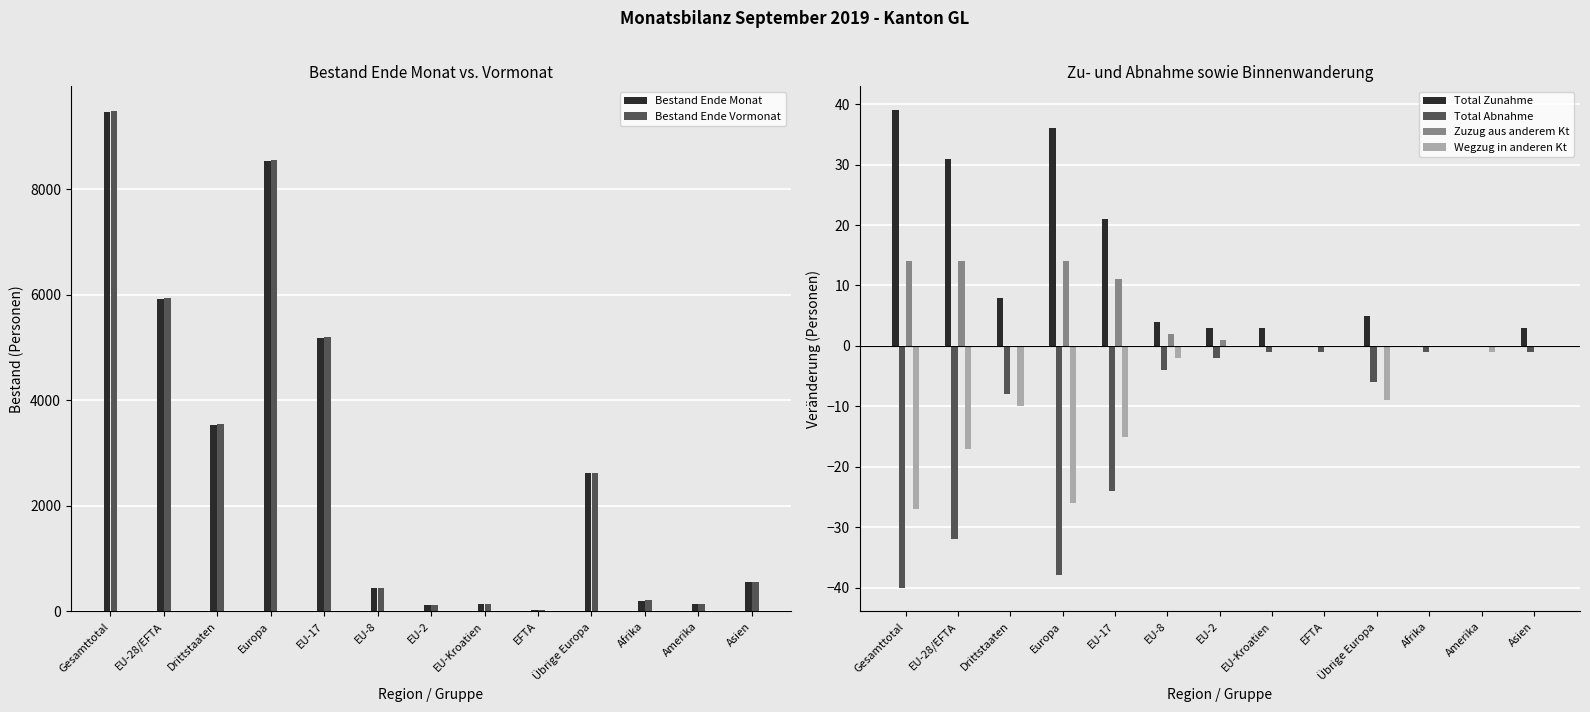

How many values in Zuzug aus anderem Kt are above zero?

6